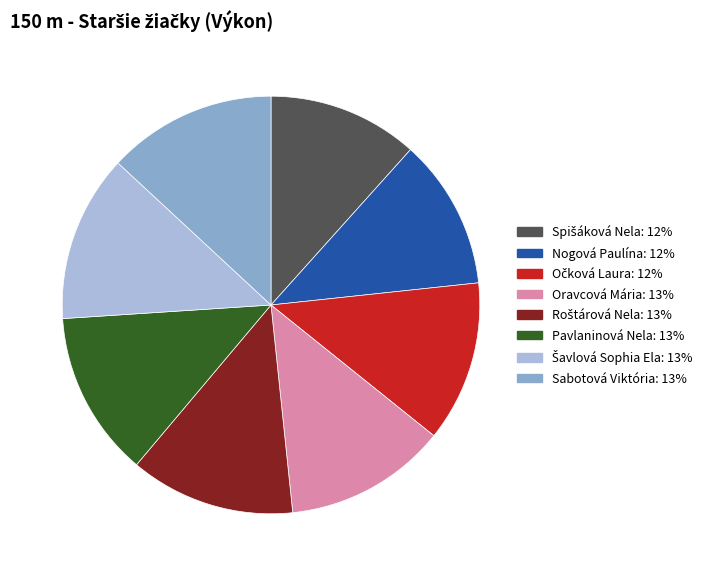

Does any single category account for the majority?

No